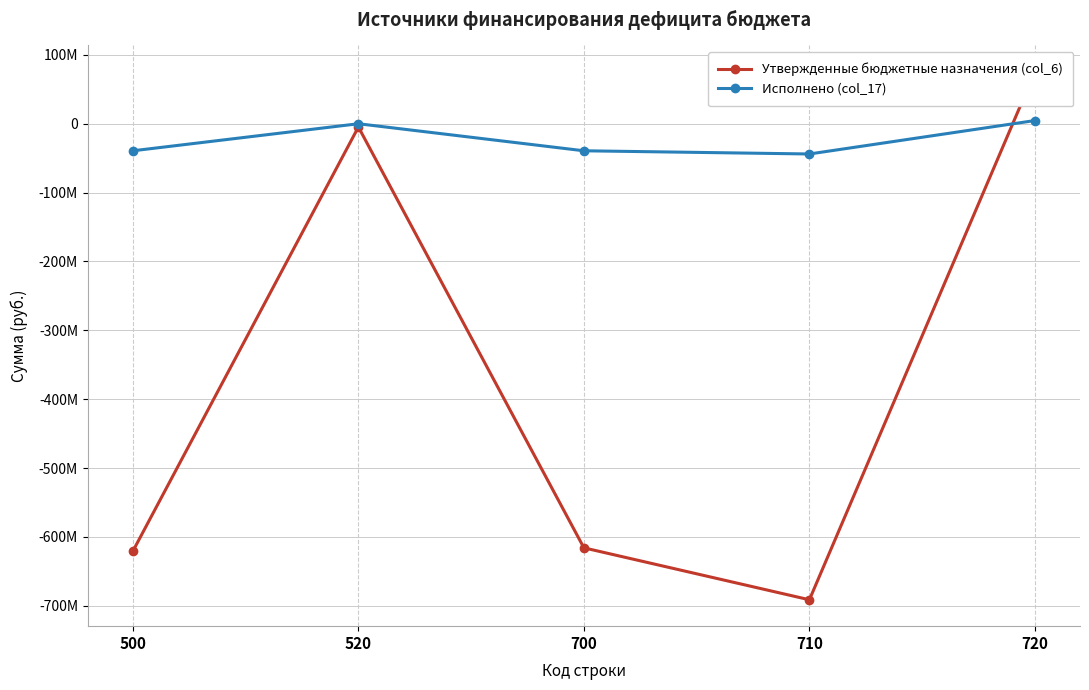

List the labels in order of Утвержденные бюджетные назначения (col_6) value, smallest first.

710, 500, 700, 520, 720